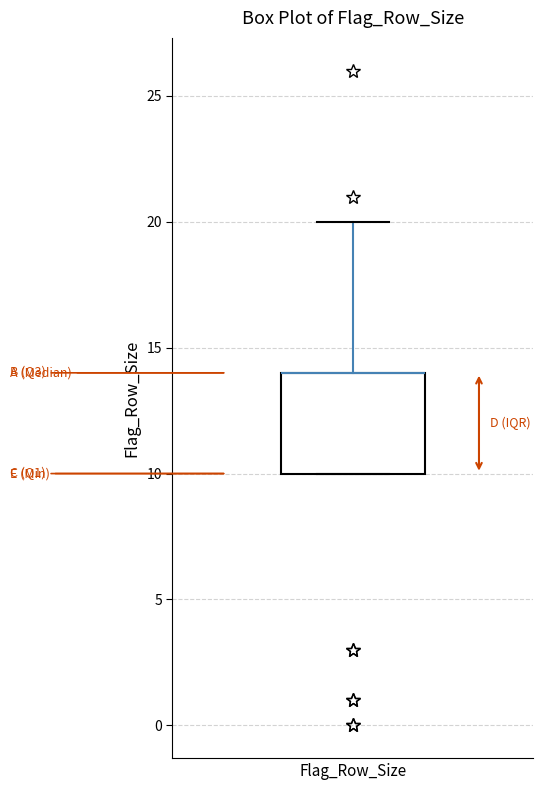

Read this box plot against the y-axis: the position of the median line, the range covered by the box, and the ends of both whiskers. The values are not printed on the chart, so give them approximately, as read against the axis.

median 14 (drawn on the box's upper edge), box 10 to 14, whiskers 10 to 20